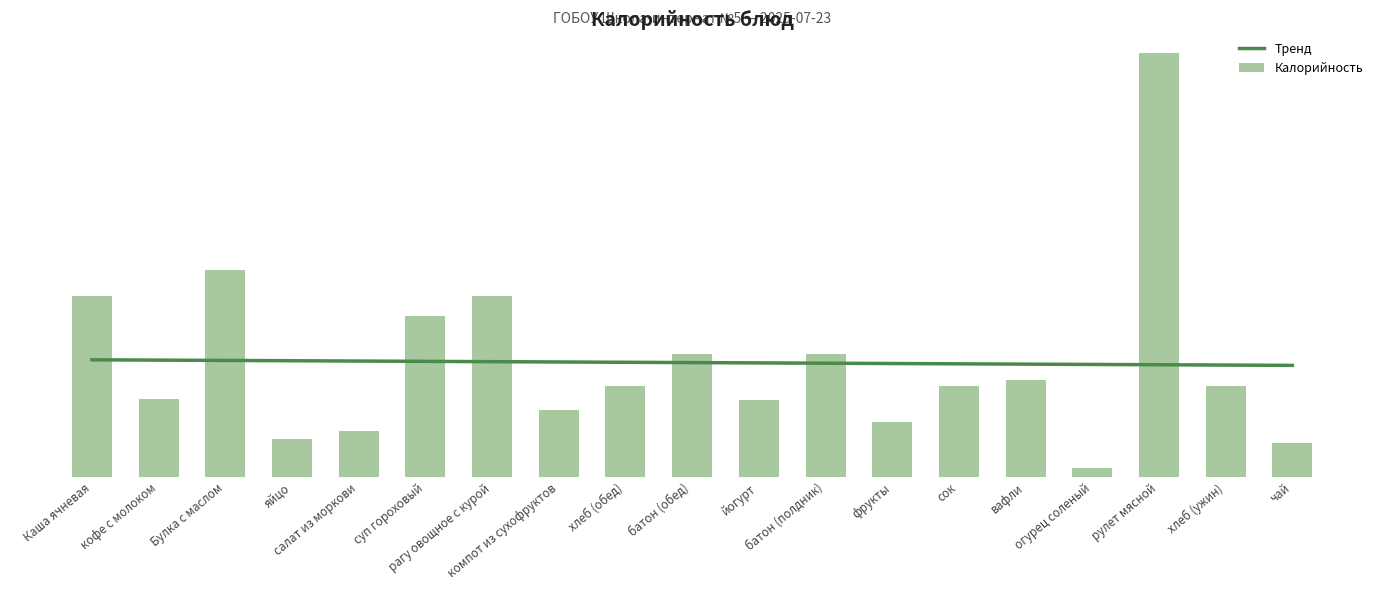

What is the difference between the second highest and second lowest values in the Тренд series?

8.1